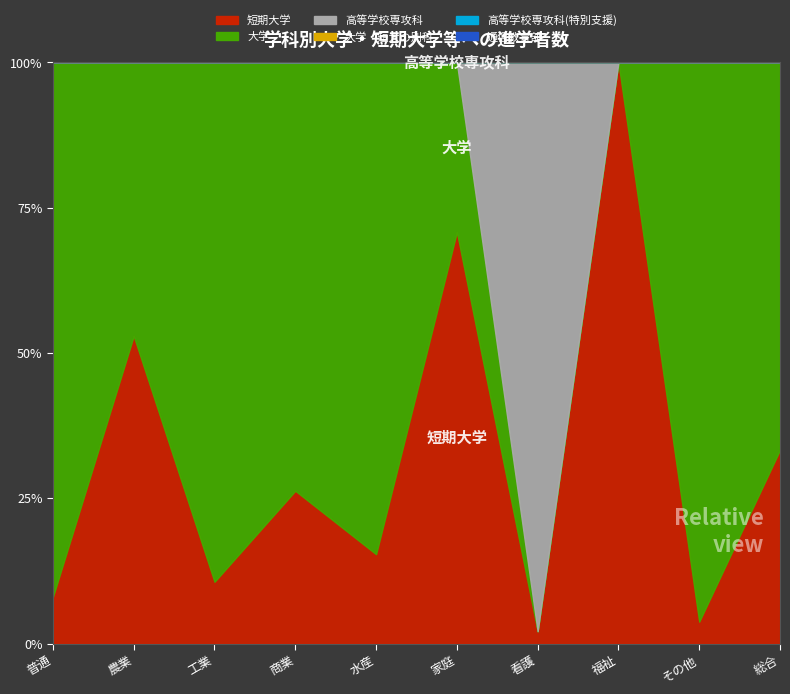

Between which two adjacent categories do 大学 and 短期大学 first intersect?

普通 and 農業